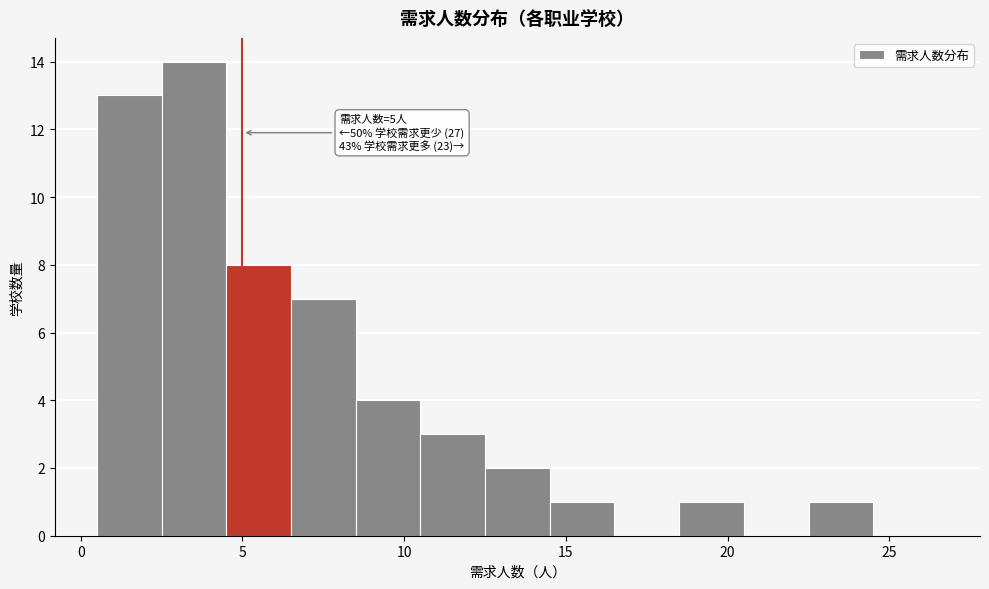

Over which range of the x-axis is the bar tallest?

2.5 to 4.5